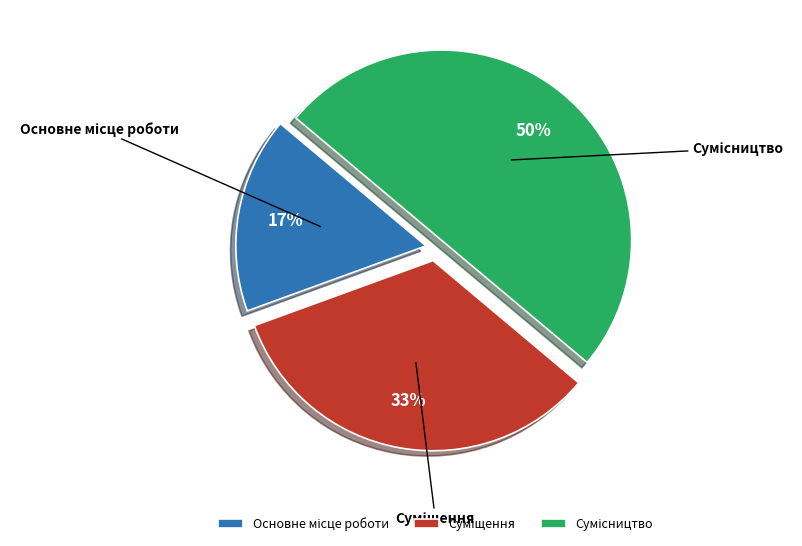

How many slices are in this pie chart?

3